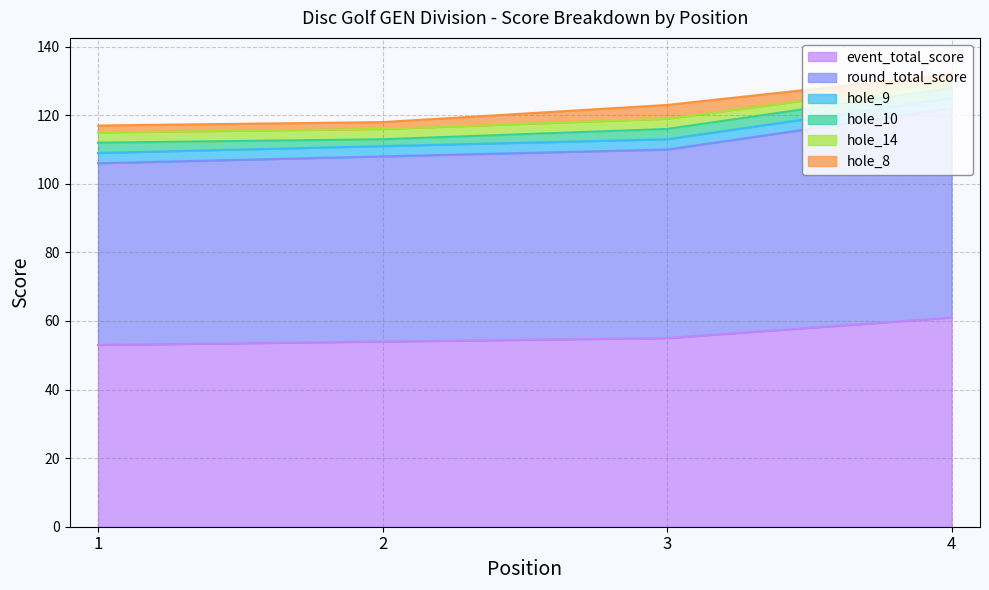

How many data points does each series have?

4